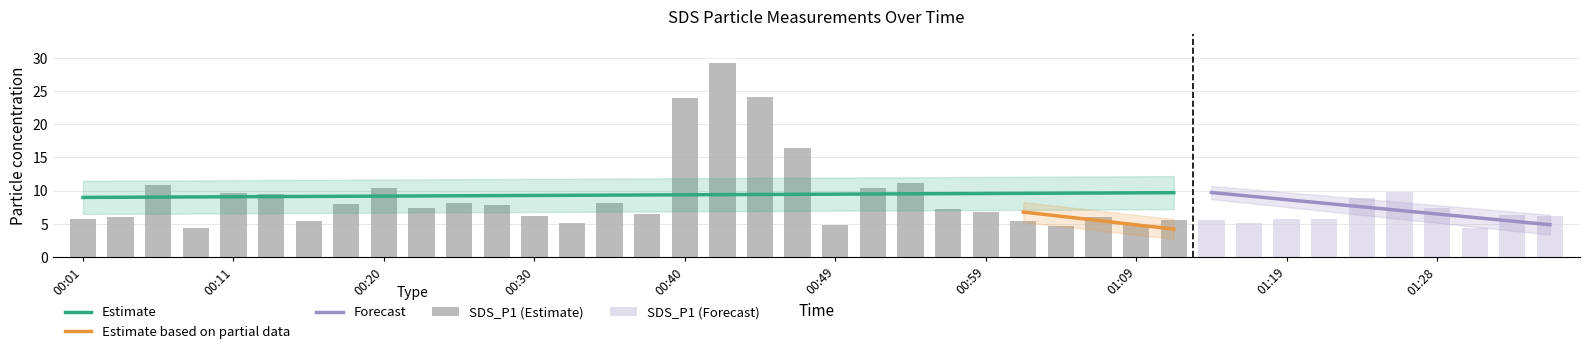

What is the label of the 30th bar from the left?

01:11